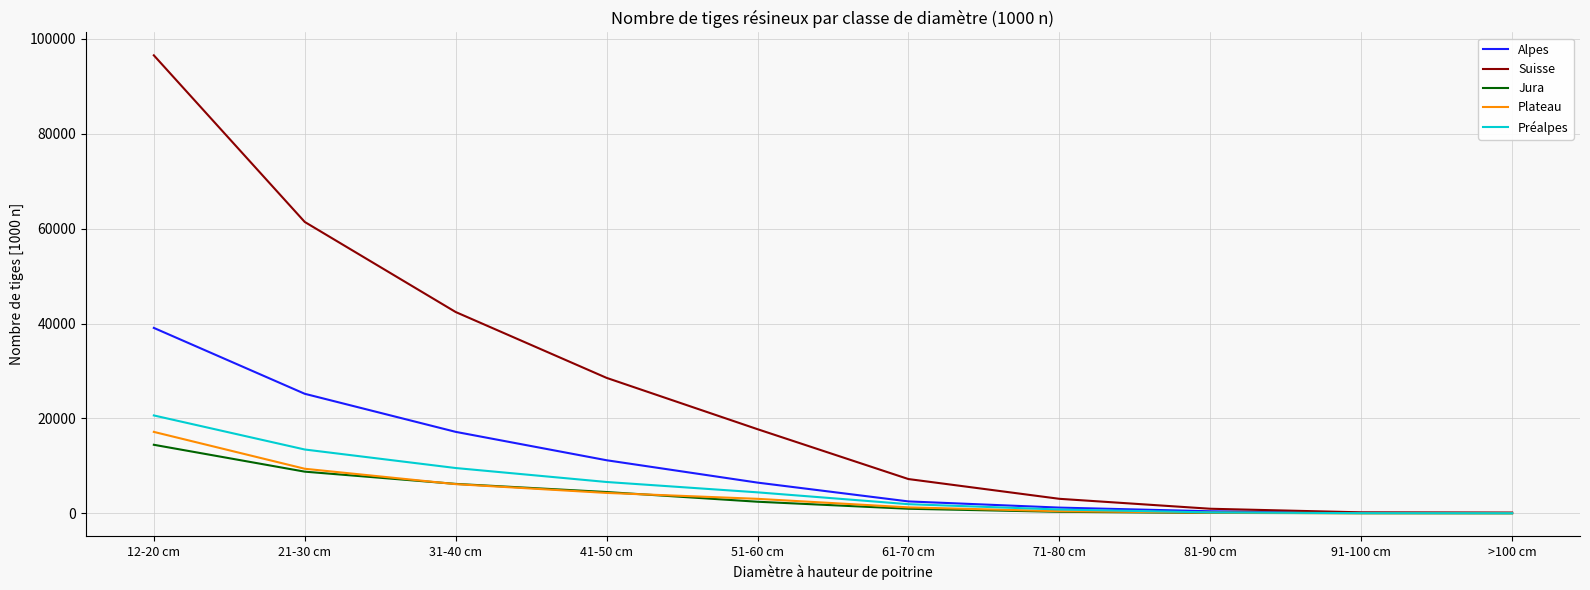

Which series has the largest total across all categories?

Suisse